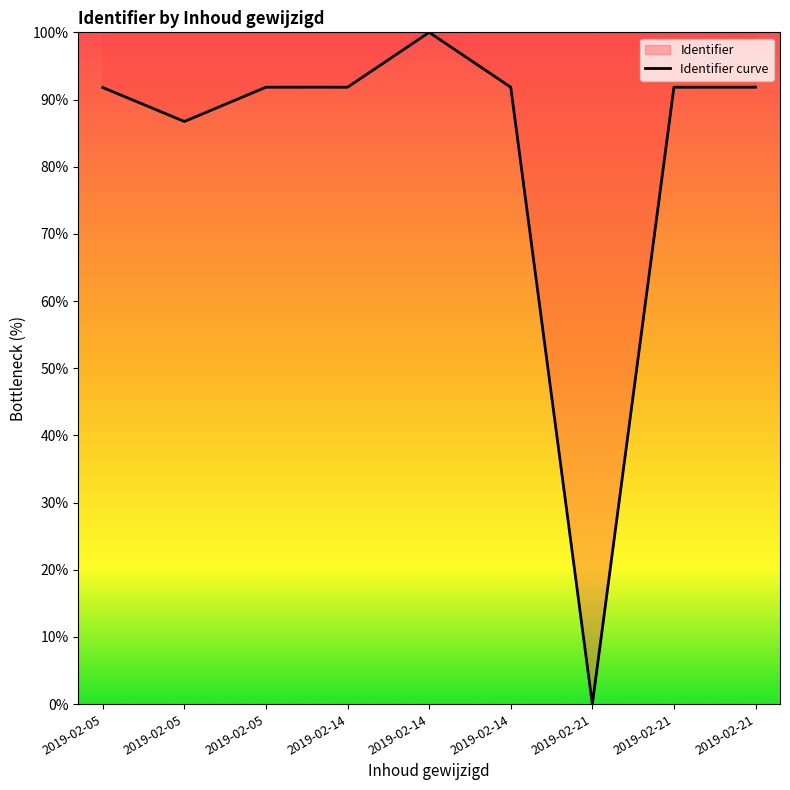

What is the sum of all values?

737.7